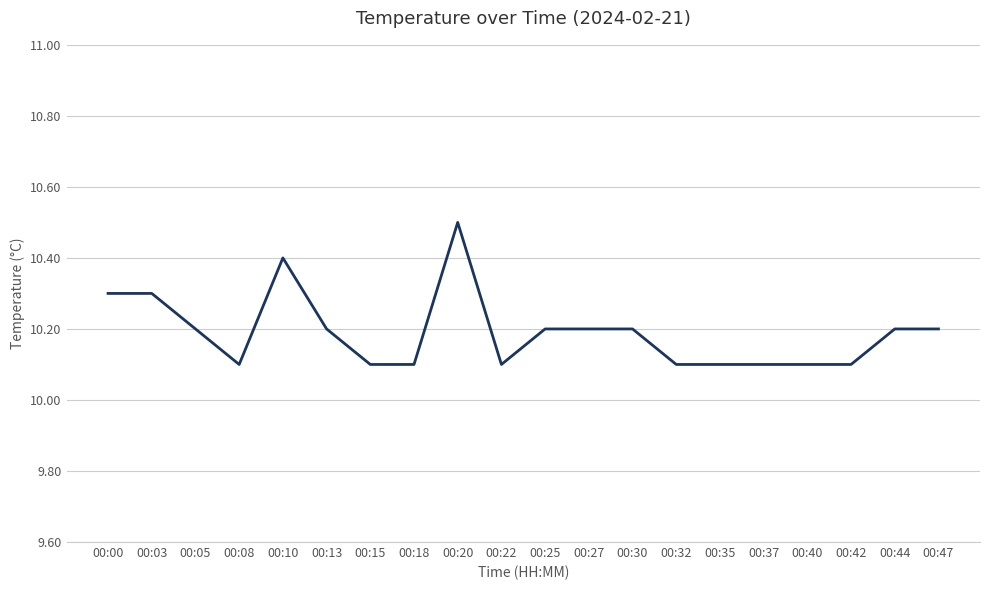

Which label corresponds to the largest value in the chart?

00:20